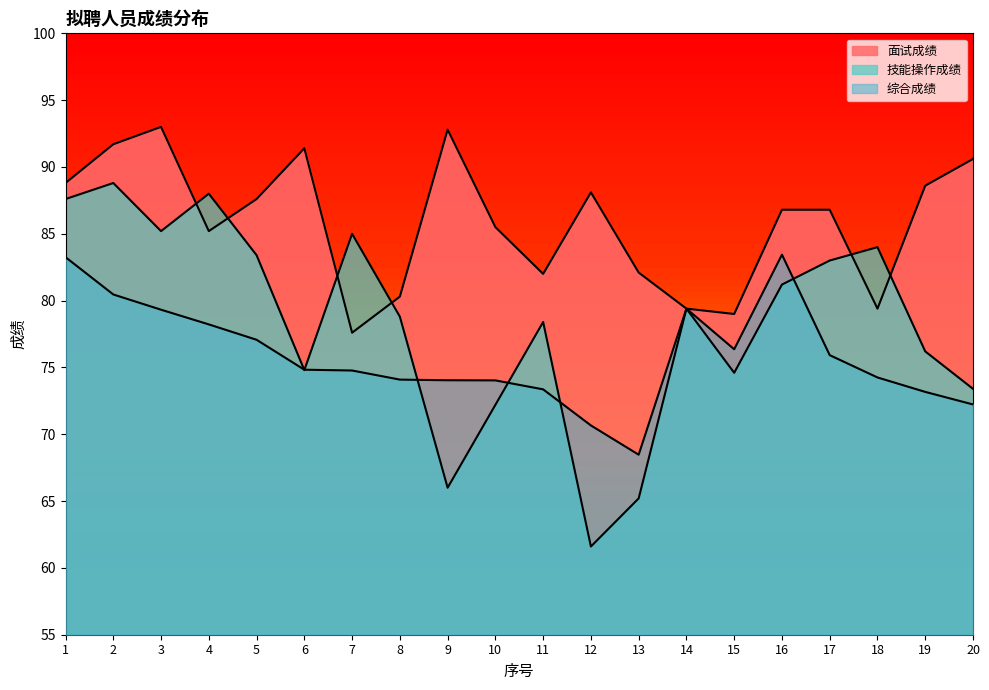

True or false: 面试成绩 has more than 0 interior local peaks.

True